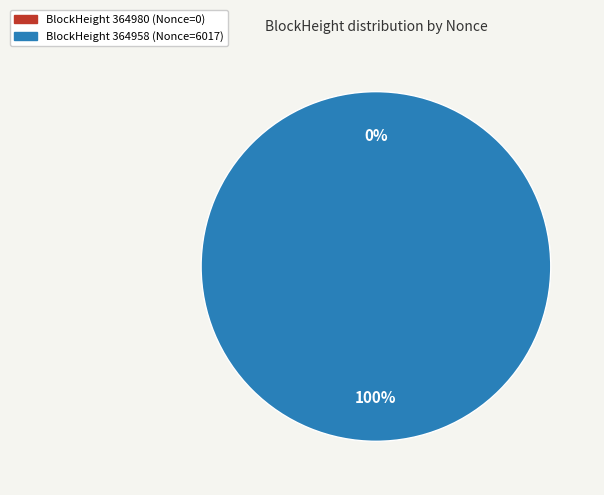

To the nearest percent, what is the average slice percentage?

50%